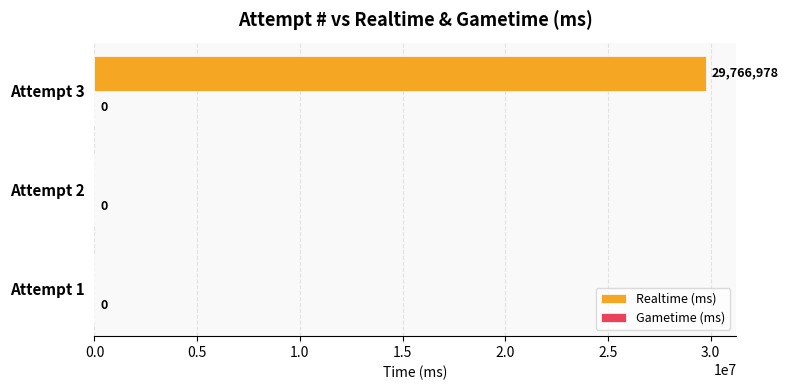

What is the sum of all values?

29766978